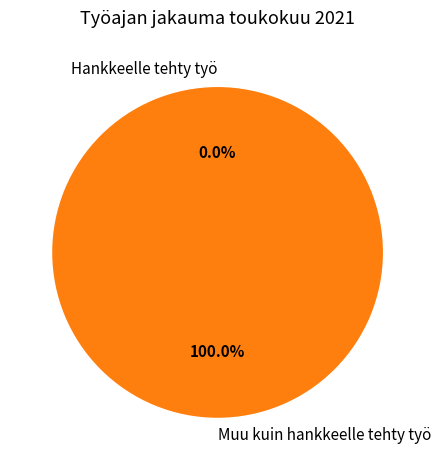

What is the majority slice?

Muu kuin hankkeelle tehty työ